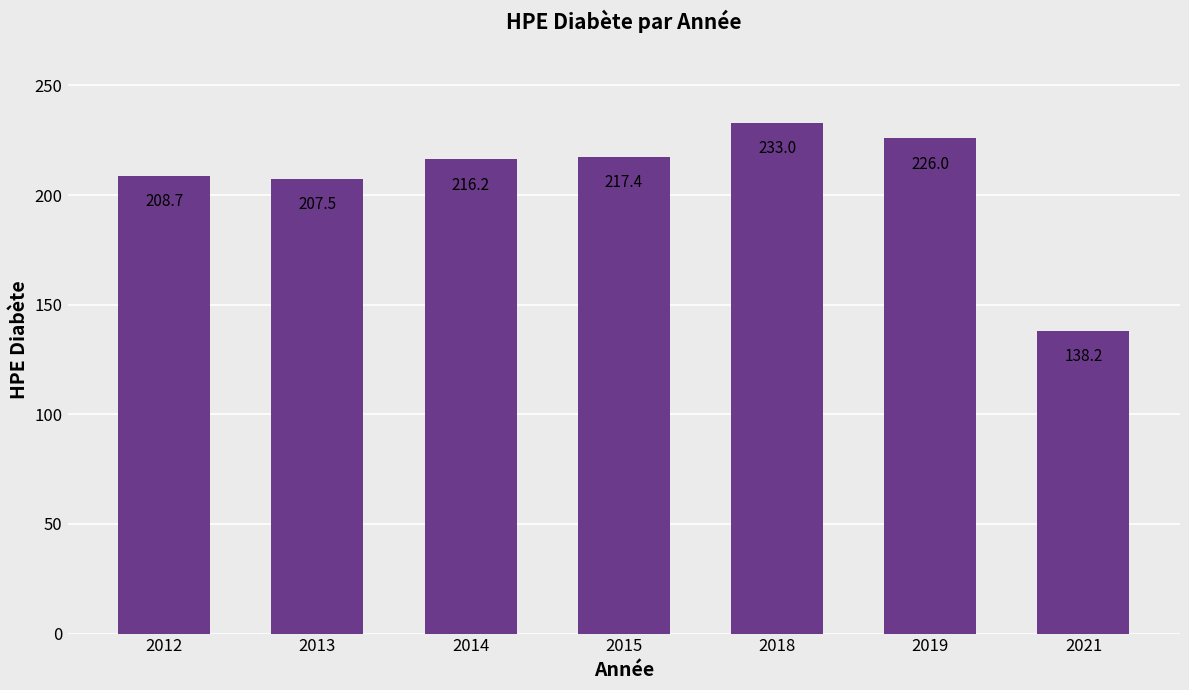

Which label corresponds to the smallest value in the chart?

2021